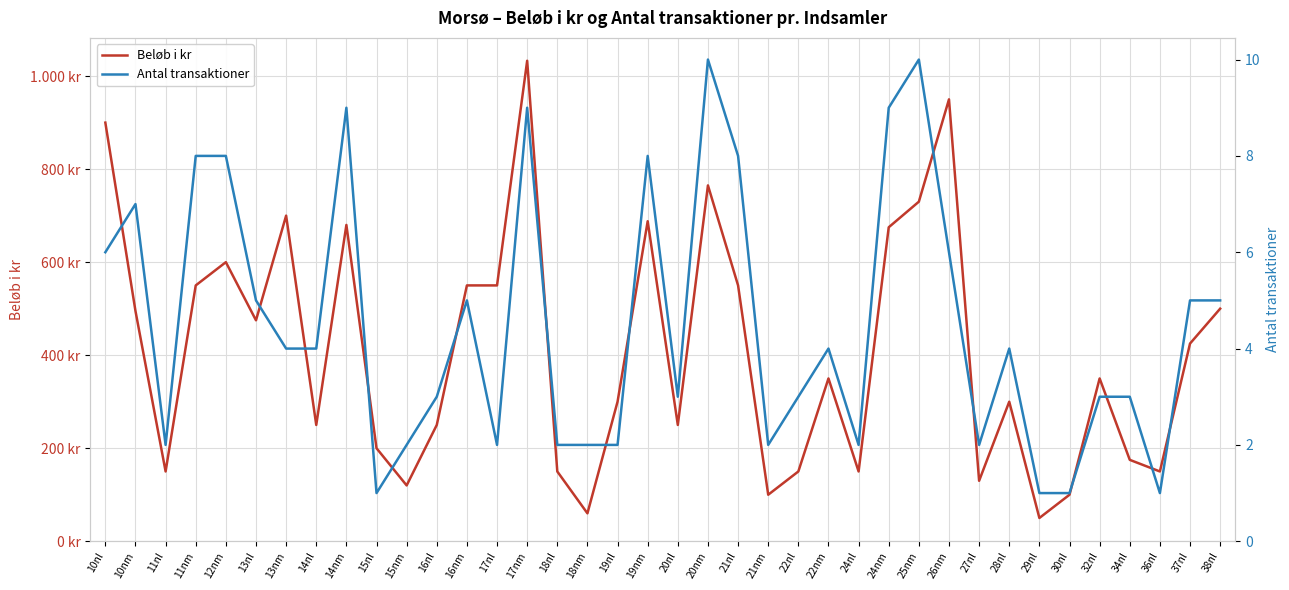

How many interior local valleys does the Antal transaktioner series have?

8